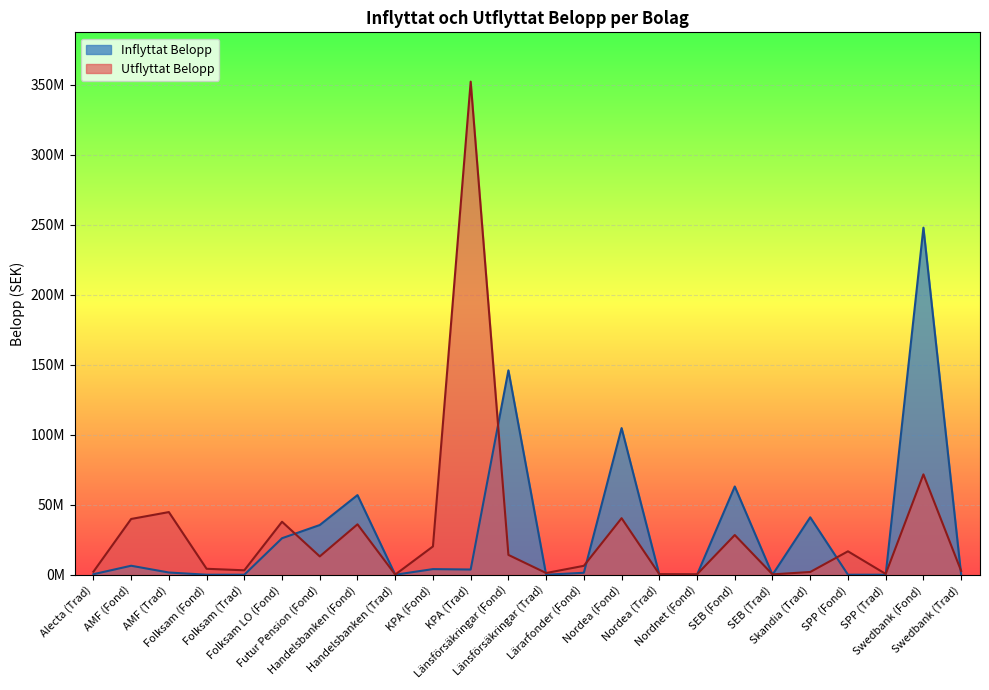

Between SEB (Trad) and SPP (Trad), which is larger?

SEB (Trad)